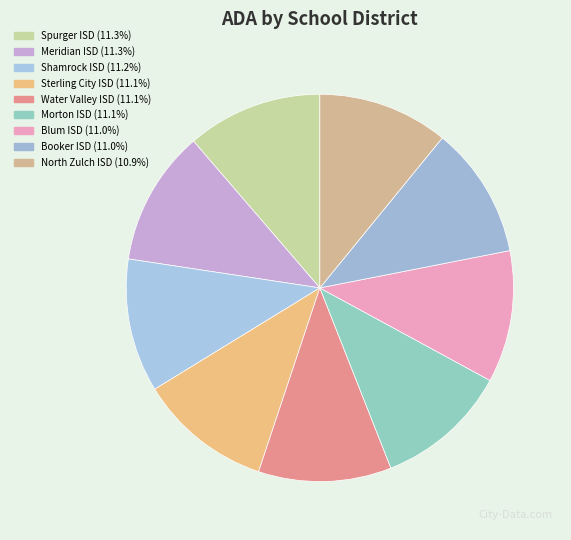

How many segments does this pie chart have?

9